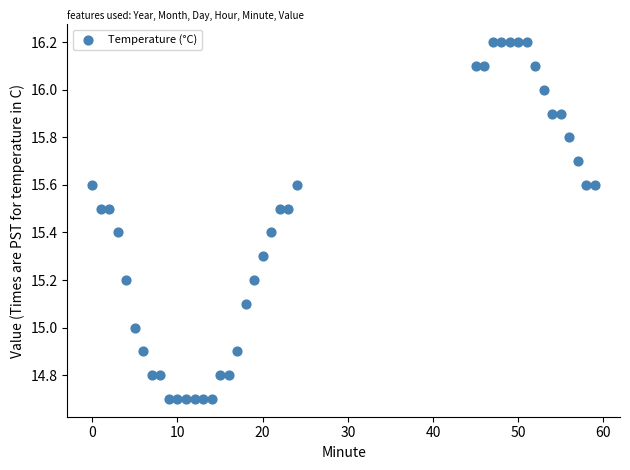

What is the range of X values (max minus min)?

59.0